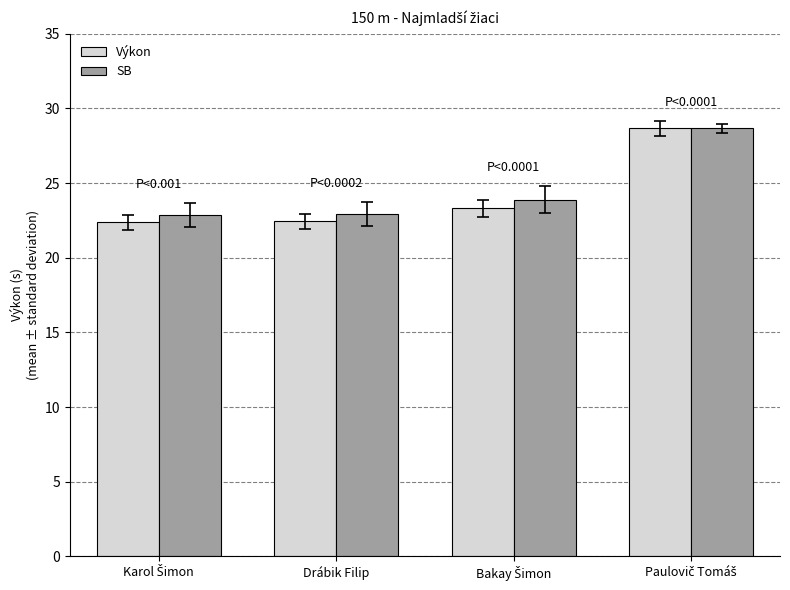

What is the average value of the SB series?

24.6